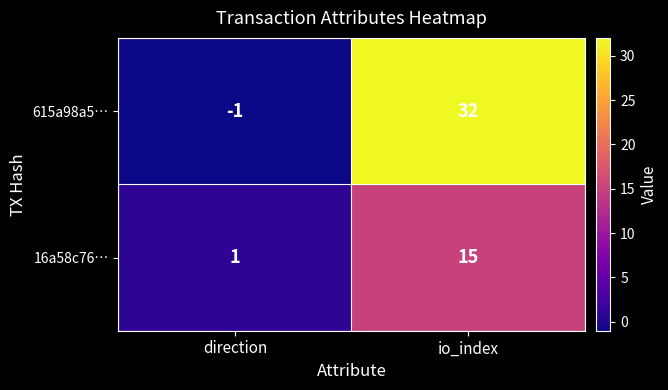

Which series has the largest total across all categories?

615a98a5…